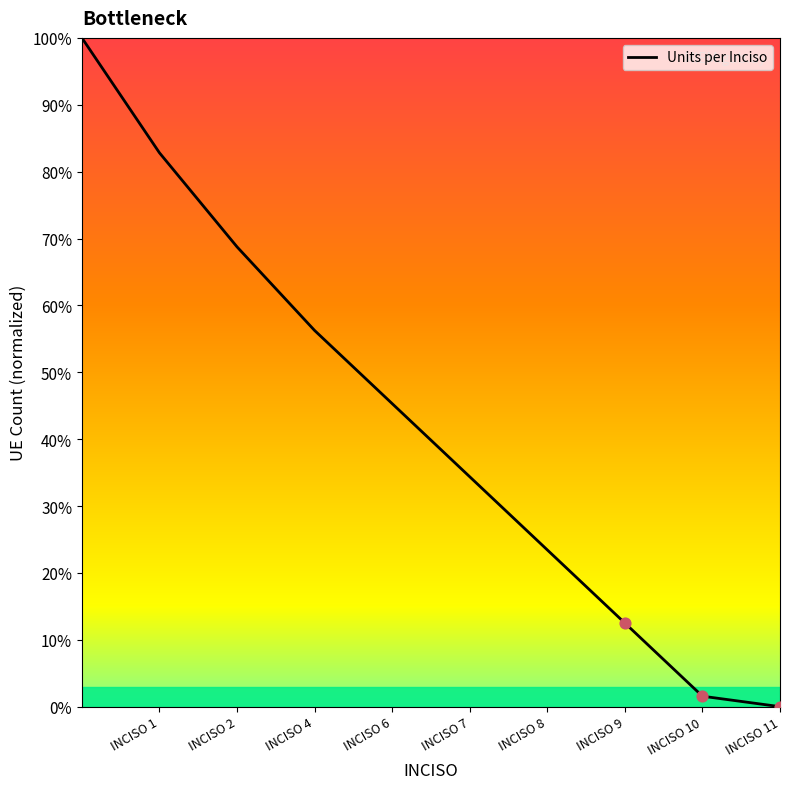

What is the maximum value shown in the chart?

100.0